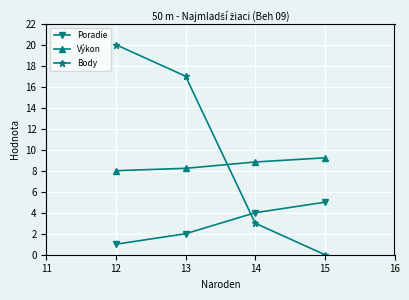

What is the difference between the Výkon values at 12 and 13?

0.2